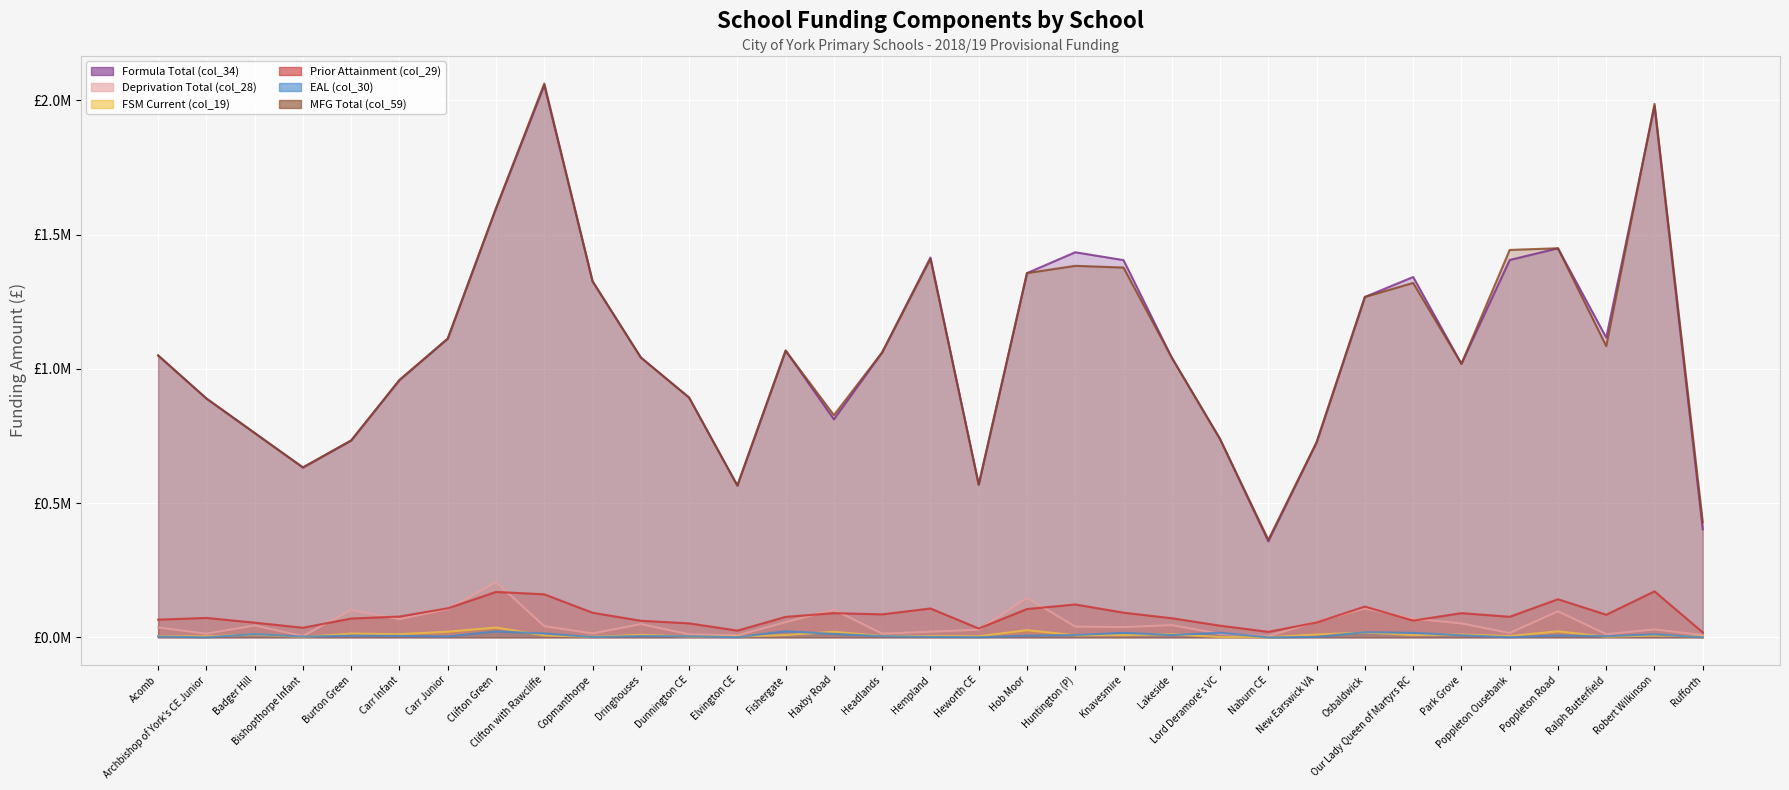

Reading right to left, what are all the values shown in this chart?

Formula Total (col_34): Rufforth=402760.8	Robert Wilkinson=1978536.3	Ralph Butterfield=1116404.0	Poppleton Road=1449001.9	Poppleton Ousebank=1405310.7	Park Grove=1018782.4	Our Lady Queen of Martyrs RC=1341934.1	Osbaldwick=1267704.7	New Earswick VA=726496.6	Naburn CE=357720.3	Lord Deramore's VC=738424.1	Lakeside=1041517.6	Knavesmire=1404798.4	Huntington (P)=1434083.6	Hob Moor=1356507.5	Heworth CE=569088.7	Hempland=1414633.2	Headlands=1061360.7	Haxby Road=812192.8	Fishergate=1067967.9	Elvington CE=565315.2	Dunnington CE=893004.9	Dringhouses=1042298.5	Copmanthorpe=1325455.3	Clifton with Rawcliffe=2055685.0	Clifton Green=1597813.5	Carr Junior=1112499.8	Carr Infant=958449.3	Burton Green=733340.6	Bishopthorpe Infant=632764.6	Badger Hill=761142.0	Archbishop of York's CE Junior=889683.9	Acomb=1050020.8
Deprivation Total (col_28): Rufforth=8442.4	Robert Wilkinson=29705.6	Ralph Butterfield=11665.1	Poppleton Road=97062.7	Poppleton Ousebank=16276.7	Park Grove=52008.0	Our Lady Queen of Martyrs RC=69780.6	Osbaldwick=107800.7	New Earswick VA=58177.8	Naburn CE=4640.0	Lord Deramore's VC=12959.7	Lakeside=45653.4	Knavesmire=38181.3	Huntington (P)=40213.7	Hob Moor=147379.3	Heworth CE=28450.9	Hempland=21184.1	Headlands=13747.6	Haxby Road=103180.4	Fishergate=56599.1	Elvington CE=7489.4	Dunnington CE=11310.1	Dringhouses=49387.2	Copmanthorpe=14600.0	Clifton with Rawcliffe=41618.9	Clifton Green=206132.2	Carr Junior=105564.8	Carr Infant=67740.2	Burton Green=102244.6	Bishopthorpe Infant=4821.0	Badger Hill=44188.3	Archbishop of York's CE Junior=13684.0	Acomb=36869.5
FSM Current (col_19): Rufforth=2640.0	Robert Wilkinson=7040.0	Ralph Butterfield=2200.0	Poppleton Road=22440.0	Poppleton Ousebank=4840.0	Park Grove=10560.0	Our Lady Queen of Martyrs RC=8800.0	Osbaldwick=18040.0	New Earswick VA=10560.0	Naburn CE=440.0	Lord Deramore's VC=1320.0	Lakeside=11440.0	Knavesmire=8360.0	Huntington (P)=7920.0	Hob Moor=26840.0	Heworth CE=3960.0	Hempland=4840.0	Headlands=5280.0	Haxby Road=20680.0	Fishergate=8800.0	Elvington CE=3080.0	Dunnington CE=3080.0	Dringhouses=9240.0	Copmanthorpe=1760.0	Clifton with Rawcliffe=7480.0	Clifton Green=36520.0	Carr Junior=21120.0	Carr Infant=11880.0	Burton Green=14080.0	Bishopthorpe Infant=1320.0	Badger Hill=11000.0	Archbishop of York's CE Junior=3520.0	Acomb=4400.0
Prior Attainment (col_29): Rufforth=18541.1	Robert Wilkinson=171446.7	Ralph Butterfield=84304.5	Poppleton Road=142073.3	Poppleton Ousebank=76768.7	Park Grove=90250.6	Our Lady Queen of Martyrs RC=62650.6	Osbaldwick=114652.5	New Earswick VA=55553.1	Naburn CE=20574.1	Lord Deramore's VC=43604.3	Lakeside=71265.0	Knavesmire=92023.9	Huntington (P)=122556.5	Hob Moor=105600.0	Heworth CE=33063.6	Hempland=107646.8	Headlands=85743.1	Haxby Road=90257.4	Fishergate=76410.8	Elvington CE=25218.2	Dunnington CE=52250.7	Dringhouses=61931.9	Copmanthorpe=91785.5	Clifton with Rawcliffe=160365.6	Clifton Green=169213.5	Carr Junior=108289.5	Carr Infant=77594.3	Burton Green=70121.3	Bishopthorpe Infant=35910.0	Badger Hill=54826.2	Archbishop of York's CE Junior=72520.8	Acomb=66018.9
EAL (col_30): Rufforth=0.0	Robert Wilkinson=11340.0	Ralph Butterfield=4249.7	Poppleton Road=7216.2	Poppleton Ousebank=597.2	Park Grove=7869.6	Our Lady Queen of Martyrs RC=16834.2	Osbaldwick=19295.1	New Earswick VA=1792.6	Naburn CE=0.0	Lord Deramore's VC=17528.5	Lakeside=8641.0	Knavesmire=16904.8	Huntington (P)=8895.5	Hob Moor=6162.4	Heworth CE=598.1	Hempland=1803.2	Headlands=4697.4	Haxby Road=12835.9	Fishergate=22924.9	Elvington CE=573.1	Dunnington CE=4127.0	Dringhouses=4876.7	Copmanthorpe=1217.6	Clifton with Rawcliffe=14556.8	Clifton Green=22415.5	Carr Junior=3605.0	Carr Infant=5563.3	Burton Green=6338.5	Bishopthorpe Infant=2773.7	Badger Hill=12414.9	Archbishop of York's CE Junior=0.0	Acomb=3224.3
MFG Total (col_59): Rufforth=428799.7	Robert Wilkinson=1986744.0	Ralph Butterfield=1084806.9	Poppleton Road=1449001.9	Poppleton Ousebank=1442780.4	Park Grove=1018782.4	Our Lady Queen of Martyrs RC=1319939.9	Osbaldwick=1267704.7	New Earswick VA=726496.6	Naburn CE=363802.6	Lord Deramore's VC=738424.1	Lakeside=1041517.6	Knavesmire=1377187.6	Huntington (P)=1383576.0	Hob Moor=1356507.5	Heworth CE=569088.7	Hempland=1409581.4	Headlands=1061360.7	Haxby Road=827680.5	Fishergate=1067967.9	Elvington CE=565315.2	Dunnington CE=893004.9	Dringhouses=1042298.5	Copmanthorpe=1326844.2	Clifton with Rawcliffe=2062608.8	Clifton Green=1597813.5	Carr Junior=1112499.8	Carr Infant=958449.3	Burton Green=733340.6	Bishopthorpe Infant=632764.6	Badger Hill=761142.0	Archbishop of York's CE Junior=889683.9	Acomb=1050020.8